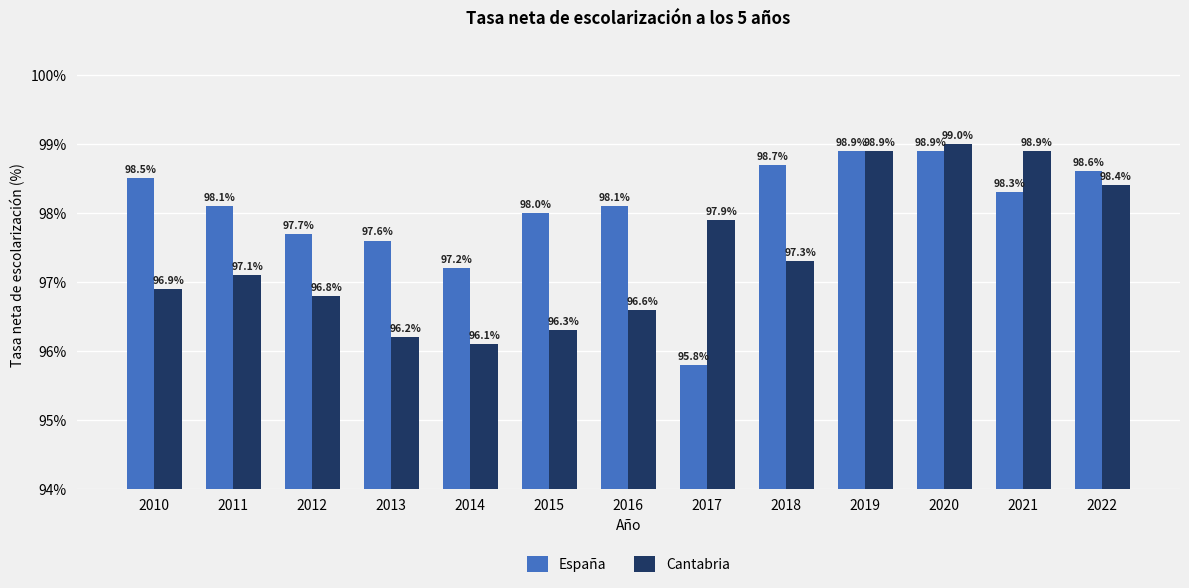

At which category does the chart reach its minimum across all series?

2017